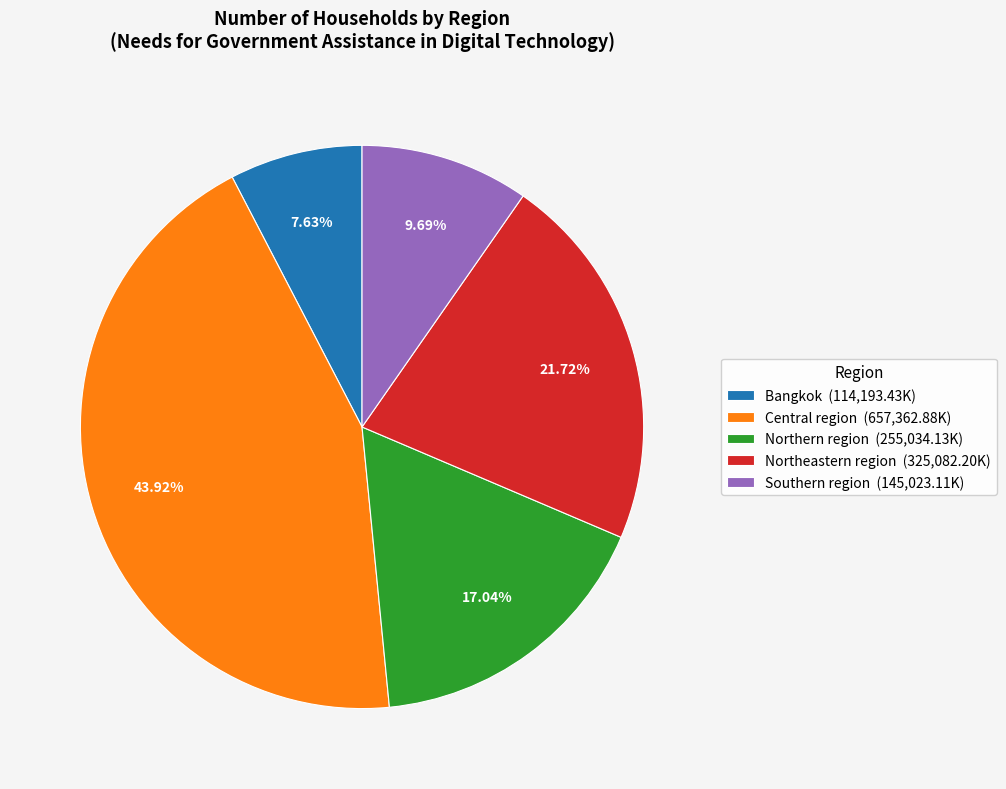

How many slices are in this pie chart?

5